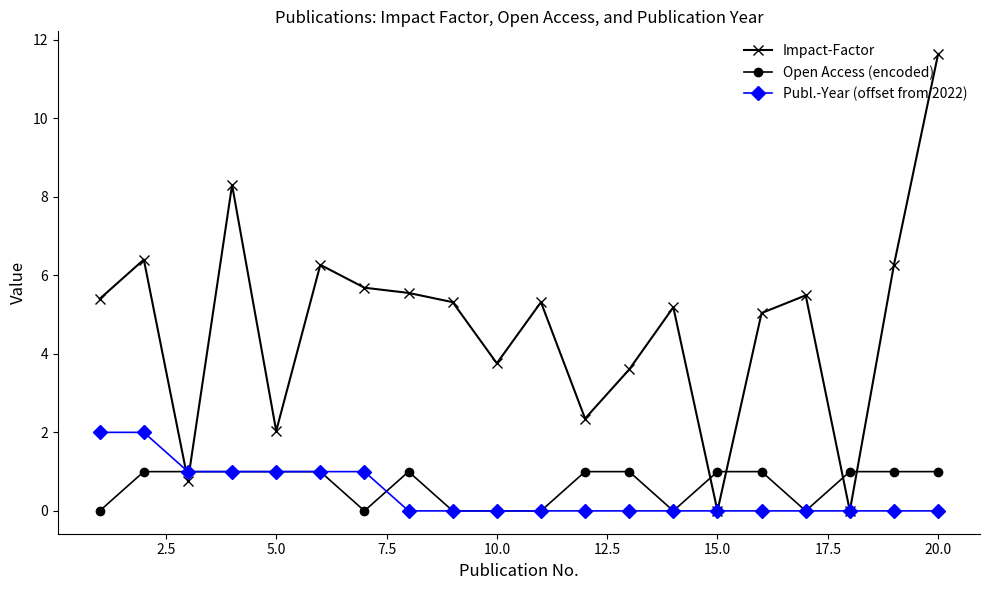

How many lines are shown in the chart?

3